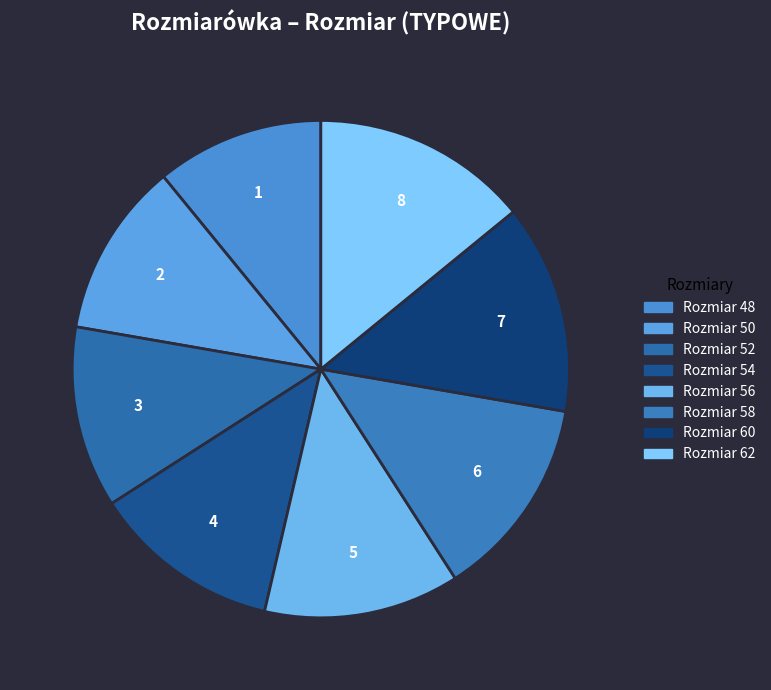

How many segments does this pie chart have?

8